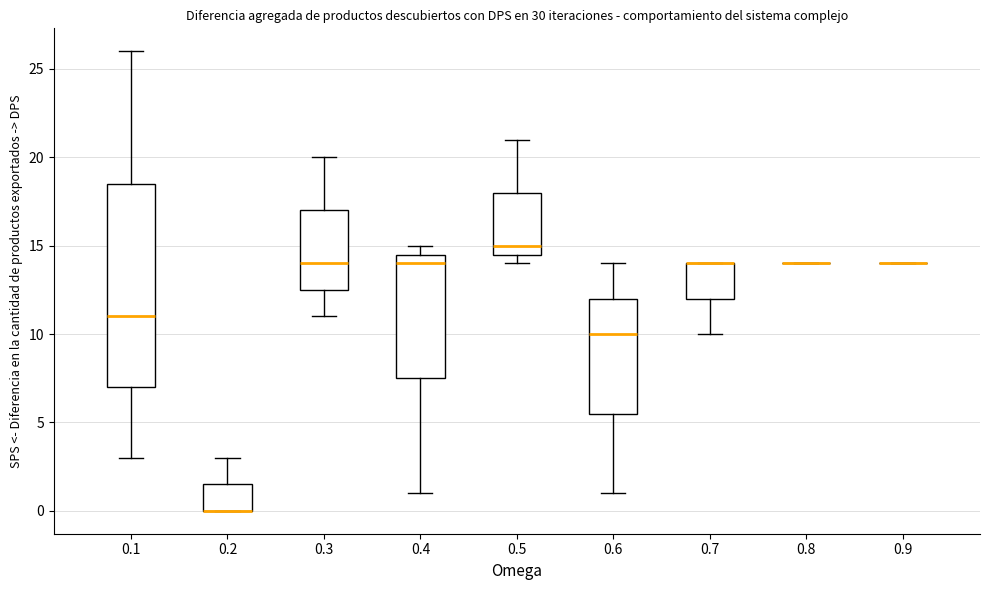

Reading left to right, read every box against the y-axis: the position of its median line, the range the box covers, and the ends of its whiskers. The values are not printed on the chart, so give them approximately, as read against the axis.

0.1: median 11.0, box 7.0 to 18.5, whiskers 3.0 to 26.0
0.2: median 0.0 (drawn on the box's lower edge), box 0.0 to 1.5, whiskers 0.0 to 3.0
0.3: median 14.0, box 12.5 to 17.0, whiskers 11.0 to 20.0
0.4: median 14.0, box 7.5 to 14.5, whiskers 1.0 to 15.0
0.5: median 15.0, box 14.5 to 18.0, whiskers 14.0 to 21.0
0.6: median 10.0, box 5.5 to 12.0, whiskers 1.0 to 14.0
0.7: median 14.0 (drawn on the box's upper edge), box 12.0 to 14.0, whiskers 10.0 to 14.0
0.8: box collapsed to a line at 14.0, whiskers 14.0 to 14.0
0.9: box collapsed to a line at 14.0, whiskers 14.0 to 14.0